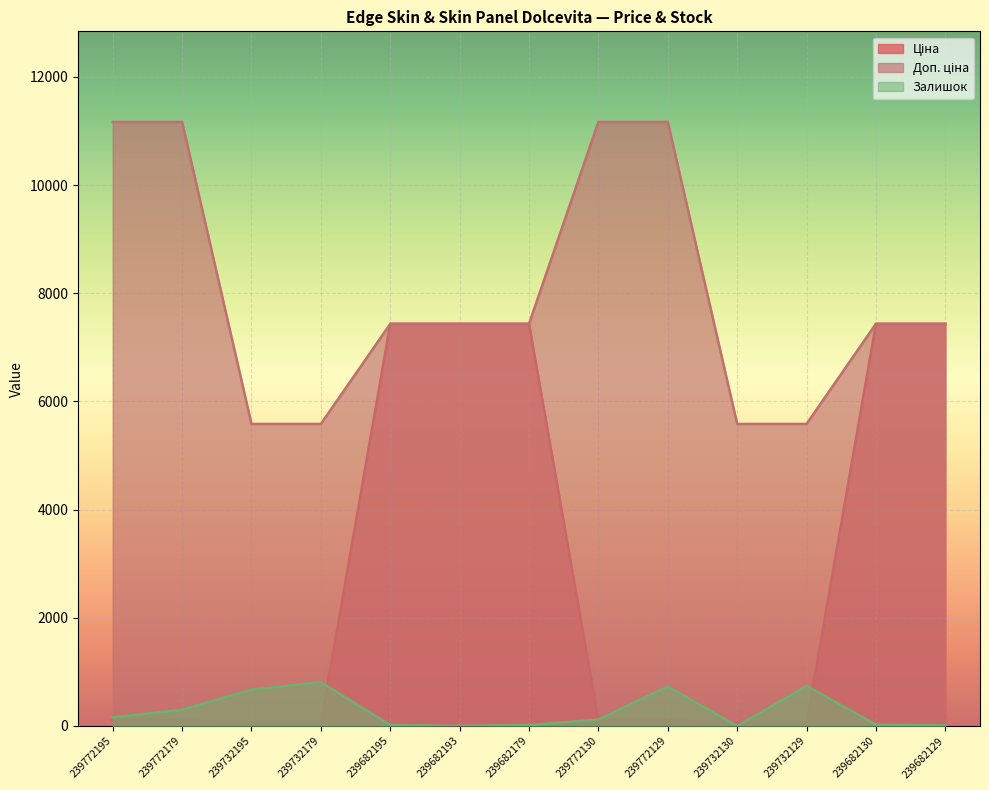

What is the maximum value shown in the chart?

11169.0